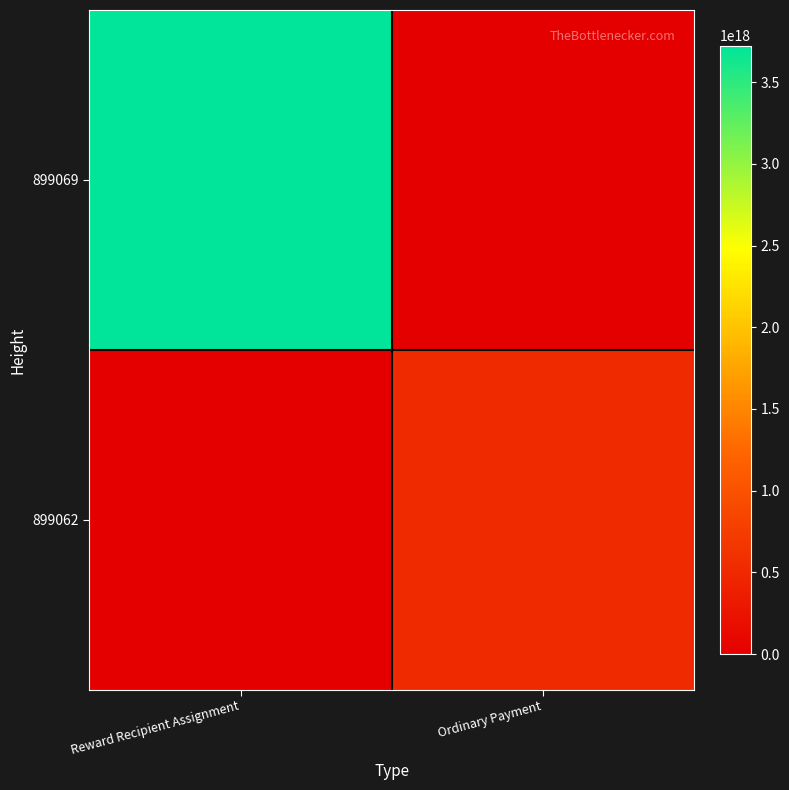

Reading left to right, transcribe all the data shown in this chart.

899069: Reward Recipient Assignment=3724132171648595456	Ordinary Payment=0
899062: Reward Recipient Assignment=0	Ordinary Payment=522447976909032256